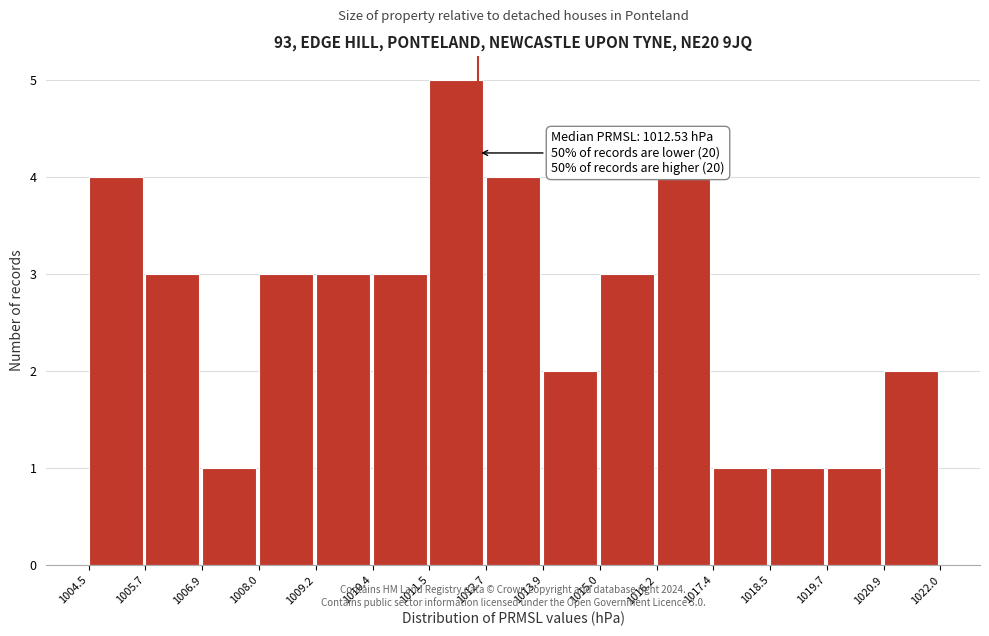

Over which range of the x-axis is the bar tallest?

1011.5 to 1012.7